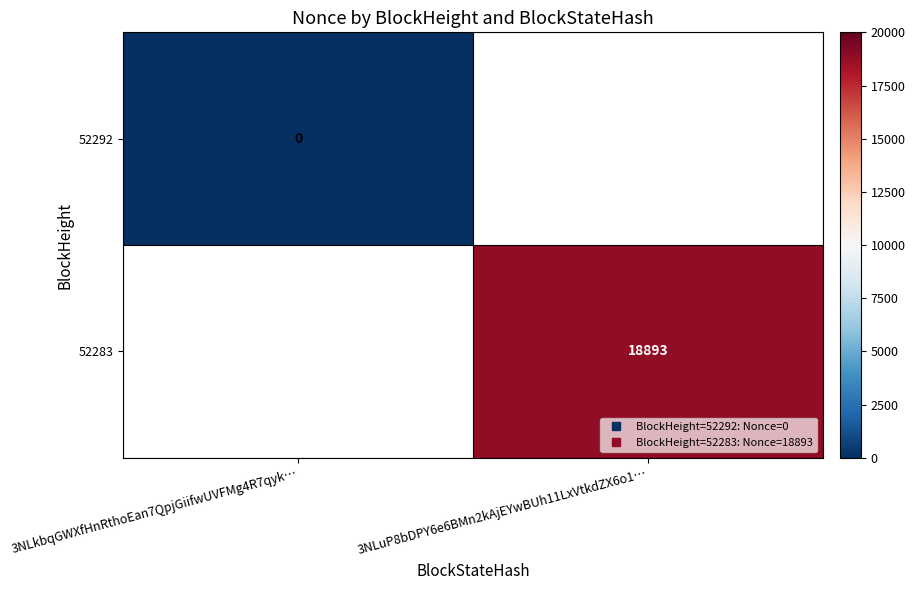

Which category has the lowest value across all series?

3NLkbqGWXfHnRthoEan7QpjGiifwUVFMg4R7qyk…